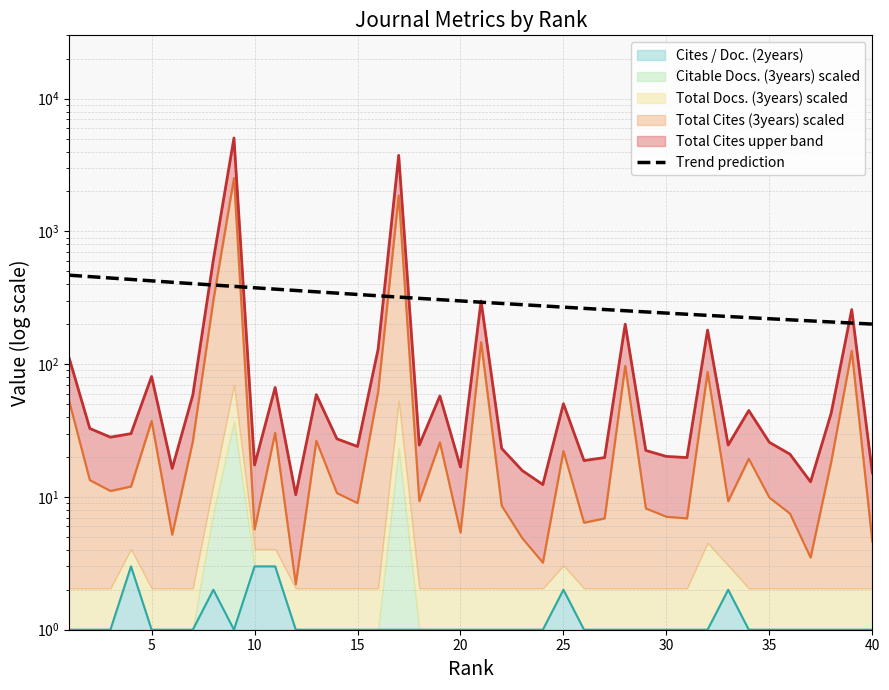

True or false: Total Docs. (3years) has more than 0 interior local peaks.

True